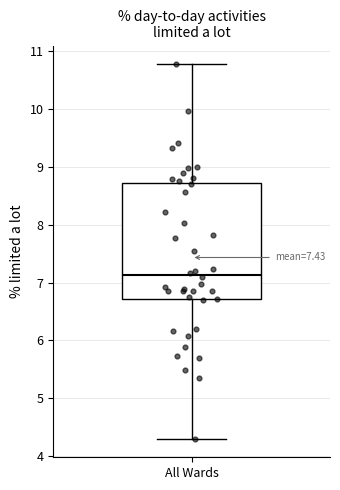

Transcribe this box plot: give where the median line is, the range the box spans, and where the two whiskers end, as read against the y-axis. The values are not printed on the chart, so give them approximately, as read against the axis.

median 7.1, box 6.7 to 8.7, whiskers 4.3 to 10.8